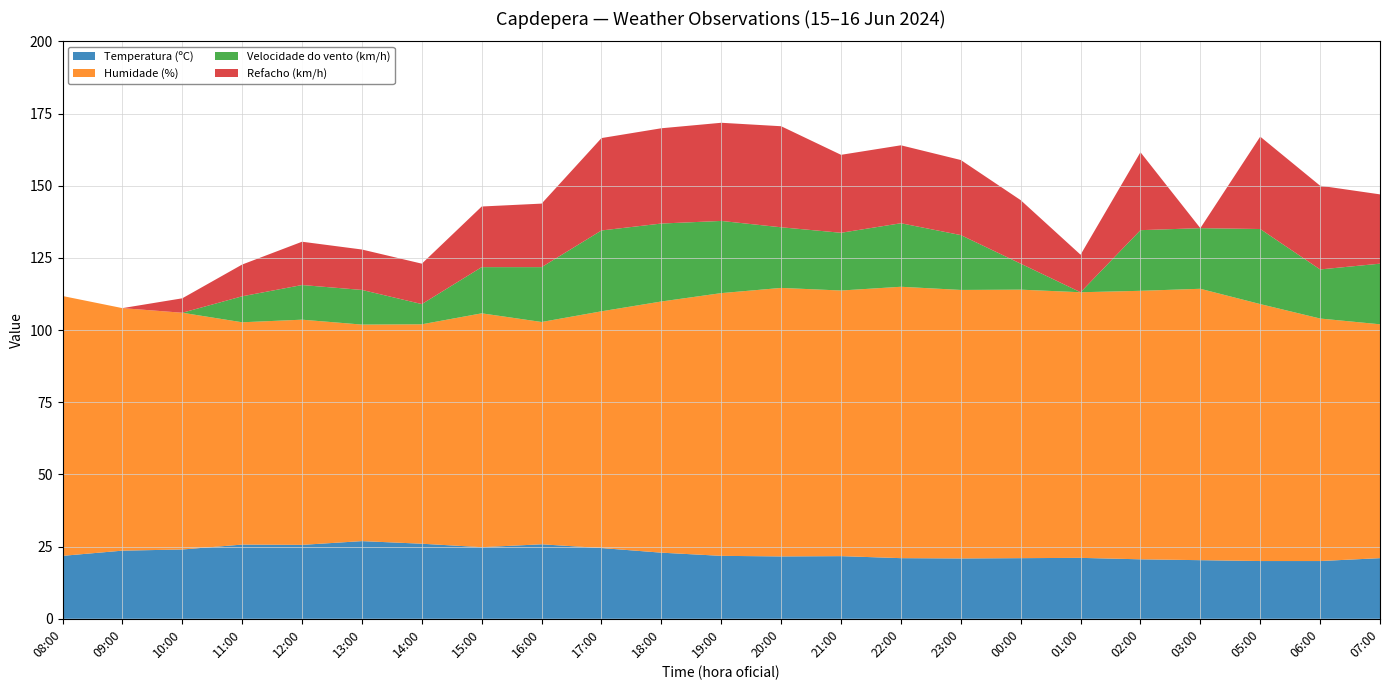

Reading right to left, list all the values displayed in this chart.

Temperatura (ºC): 21.0	20.0	20.0	20.3	20.6	21.1	21.0	20.9	21.0	21.7	21.6	21.8	22.9	24.5	25.8	24.8	26.0	26.9	25.6	25.7	24.0	23.6	21.8
Humidade (%): 81.0	84.0	89.0	94.0	93.0	92.0	93.0	93.0	94.0	92.0	93.0	91.0	87.0	82.0	77.0	81.0	76.0	75.0	78.0	77.0	82.0	84.0	90.0
Velocidade do vento (km/h): 21.0	17.0	26.0	21.0	21.0	0.0	9.0	19.0	22.0	20.0	21.0	25.0	27.0	28.0	19.0	16.0	7.0	12.0	12.0	9.0	0.0	0.0	0.0
Refacho (km/h): 24.0	29.0	32.0	0.0	27.0	13.0	22.0	26.0	27.0	27.0	35.0	34.0	33.0	32.0	22.0	21.0	14.0	14.0	15.0	11.0	5.0	0.0	0.0